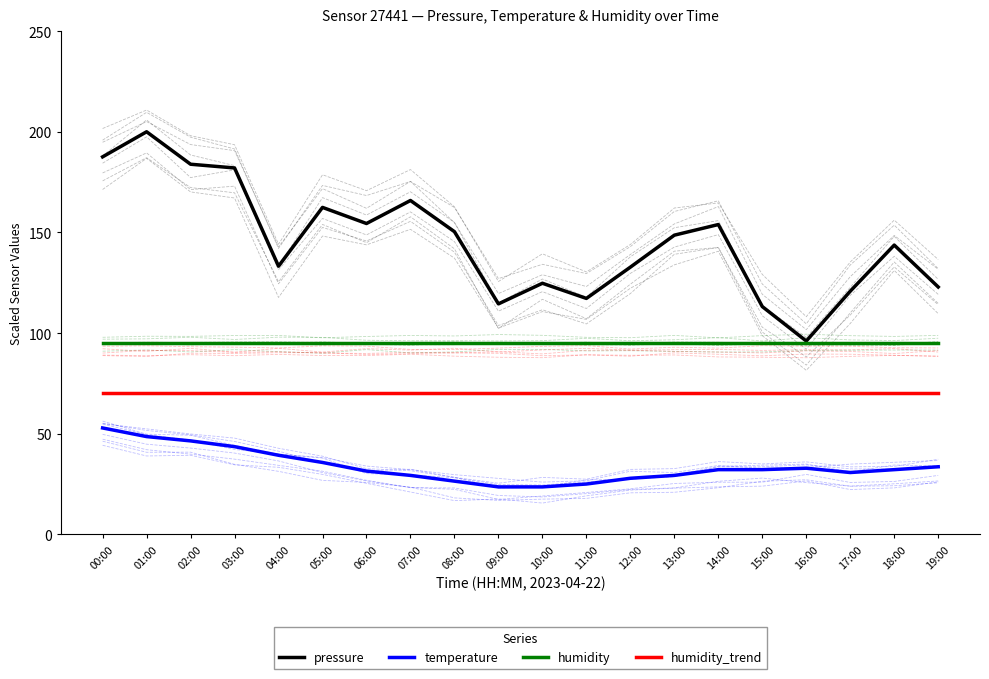

Rank the series by their maximum value, from lowest to highest.

temperature, humidity_trend, humidity, pressure